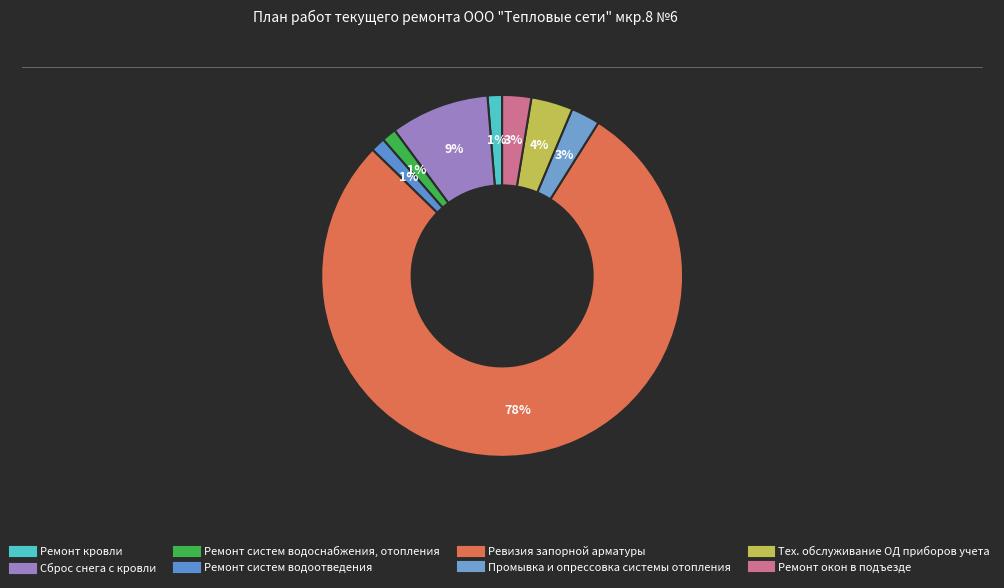

Count the number of slices in the pie.

8